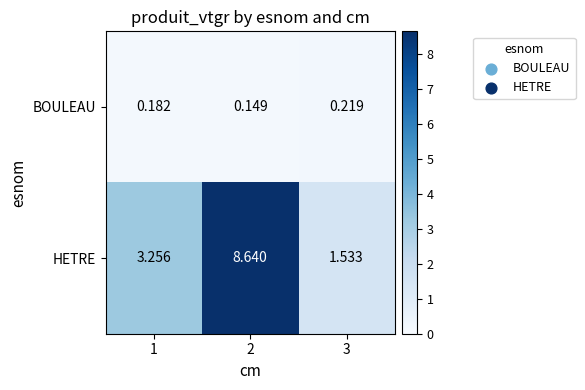

Rank the series by their average value, from lowest to highest.

BOULEAU, HETRE